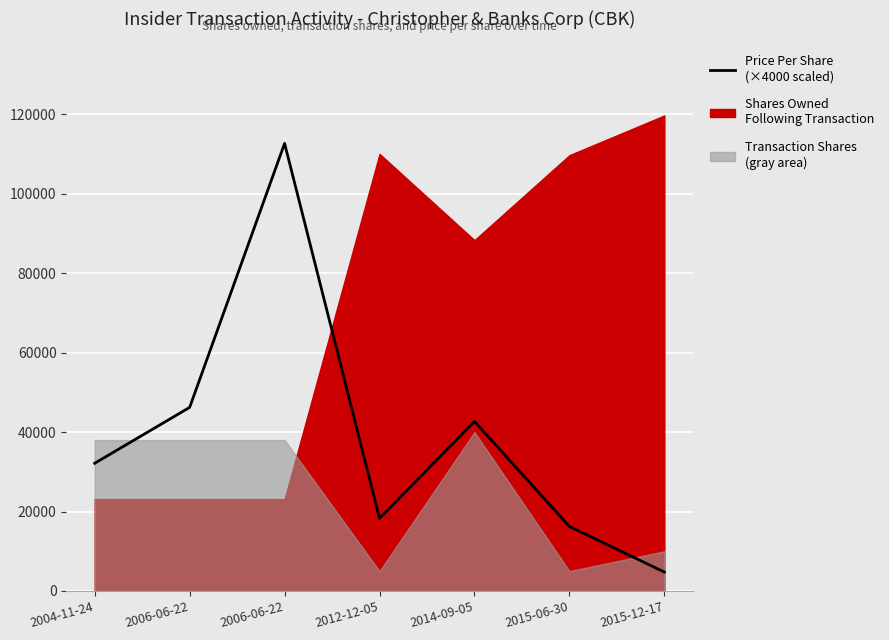

List the labels in order of value, largest first.

2006-06-22, 2006-06-22, 2014-09-05, 2004-11-24, 2012-12-05, 2015-06-30, 2015-12-17